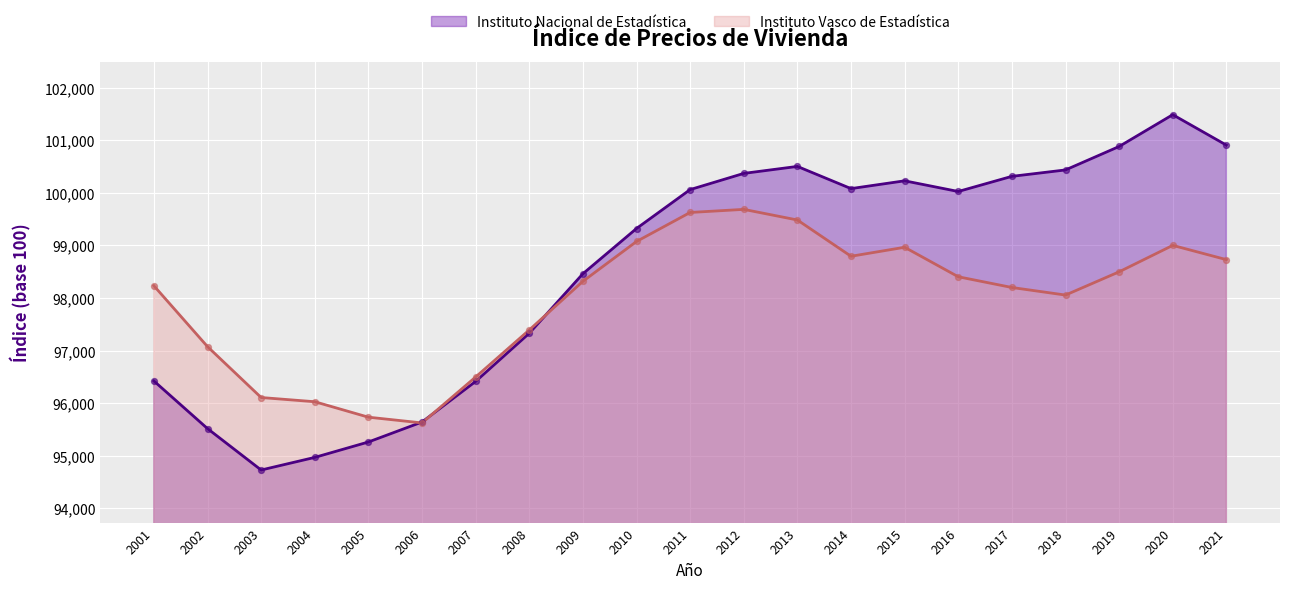

Is the value of Instituto Nacional de Estadística at 2013 greater than the value of Instituto Vasco de Estadística at 2003?

Yes